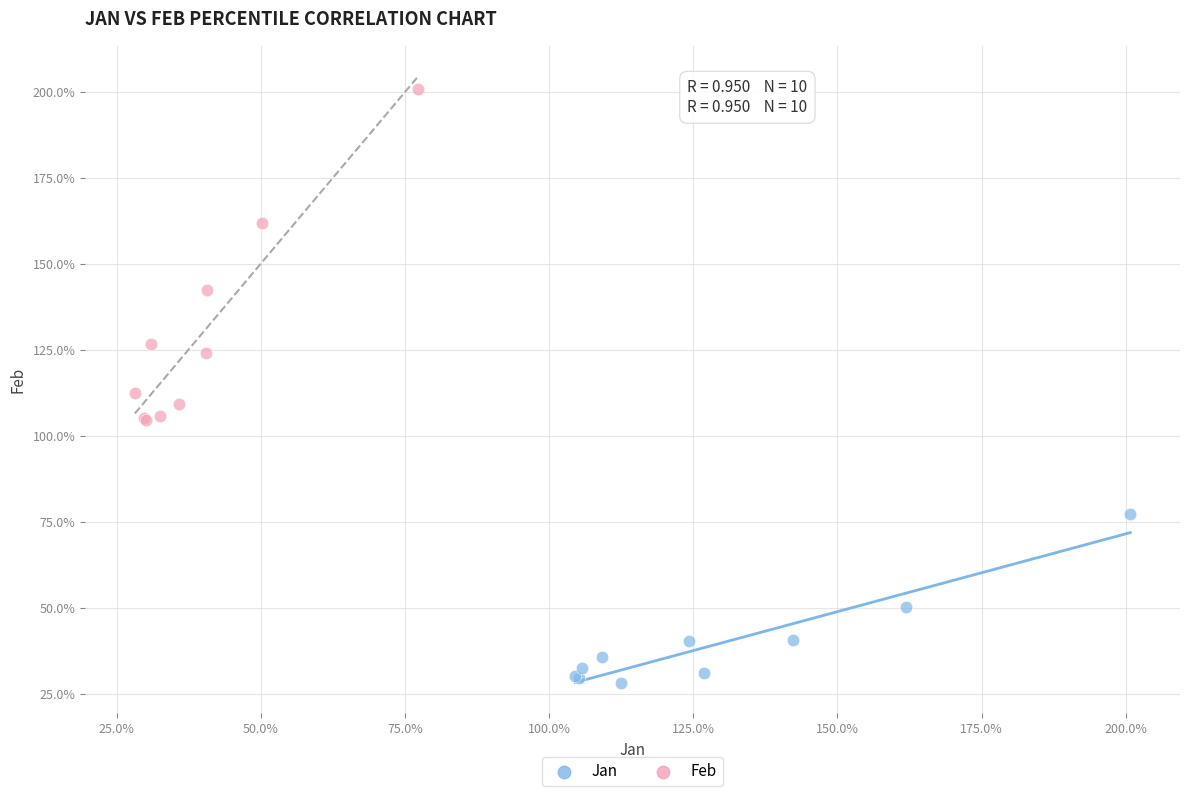

What are all the series names shown in the legend?

Jan, Feb